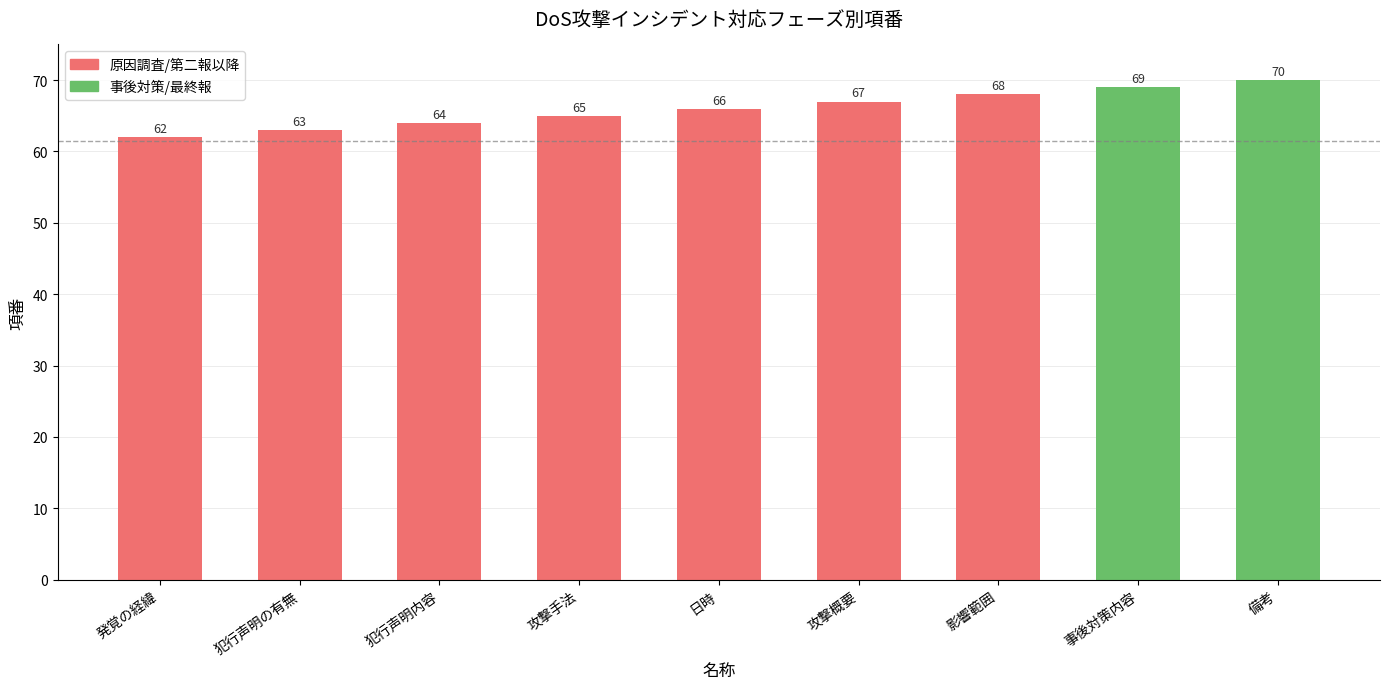

Which label corresponds to the largest value in the chart?

備考